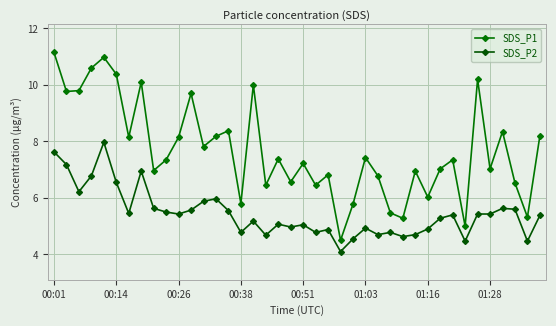

Which label corresponds to the largest value in the chart?

00:01